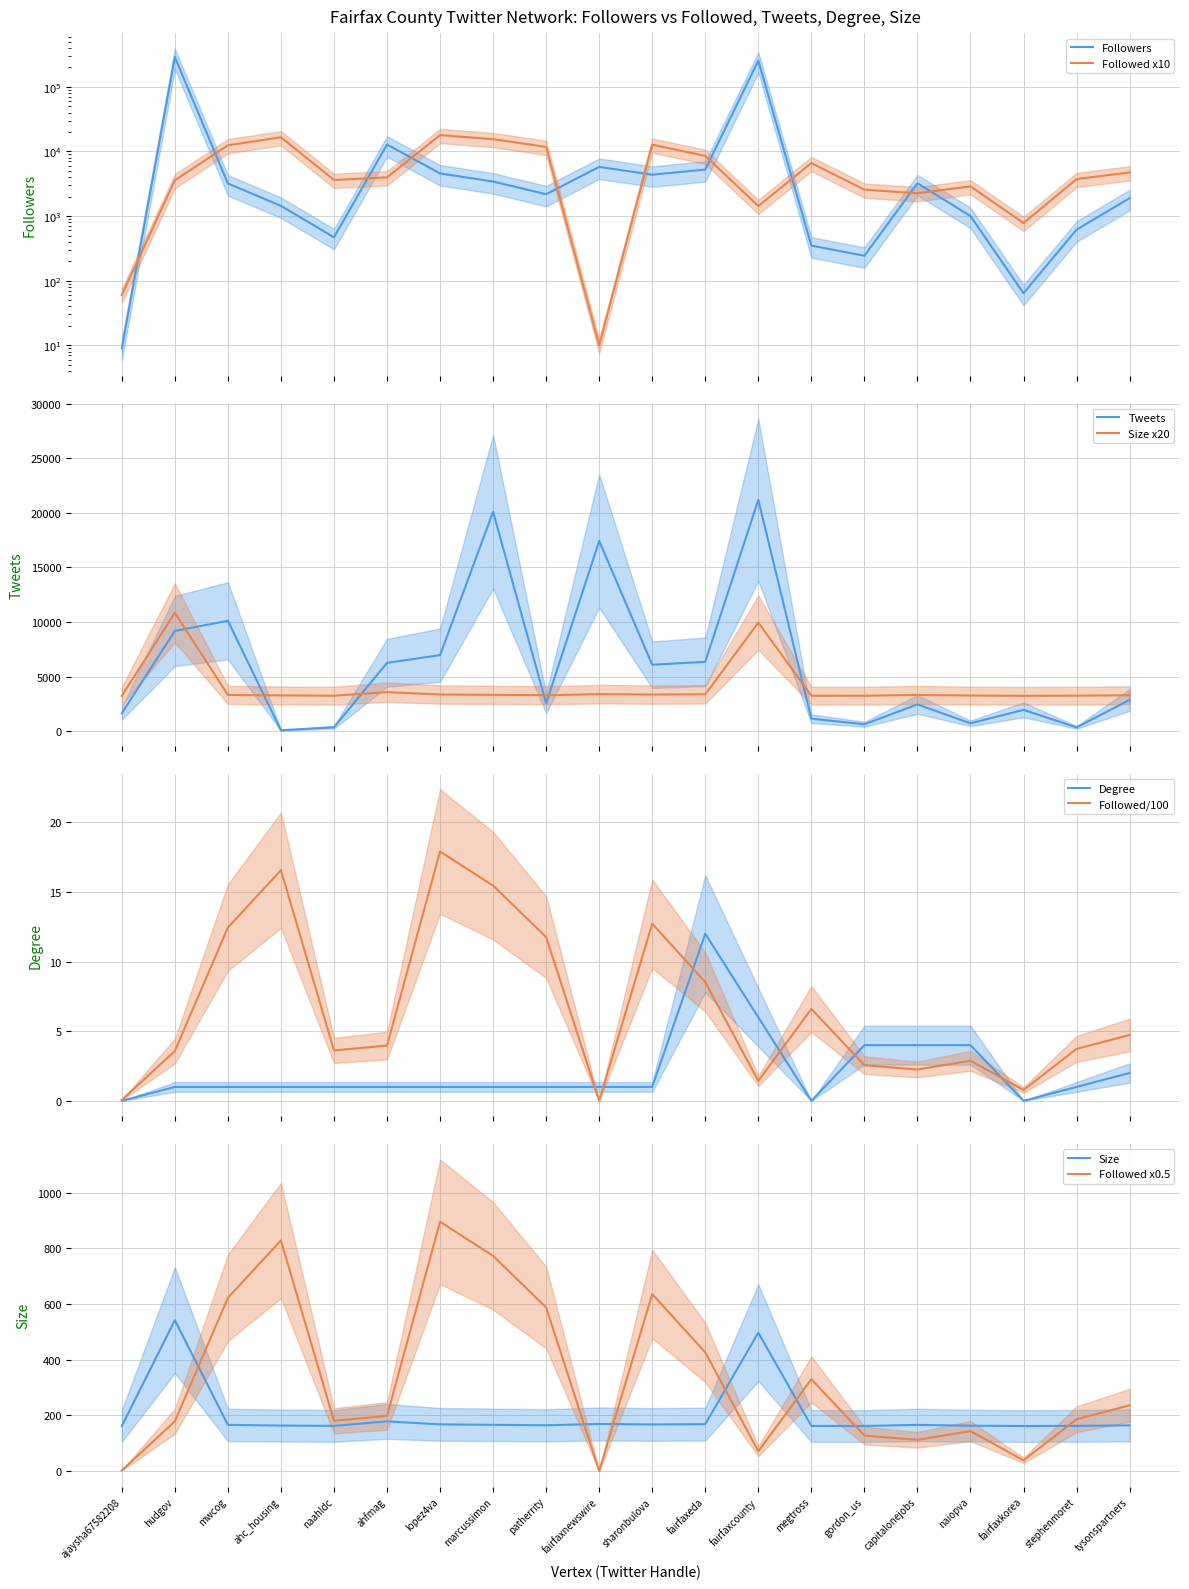

What is the value of the Tweets point at the 2nd from the left?

9181.0